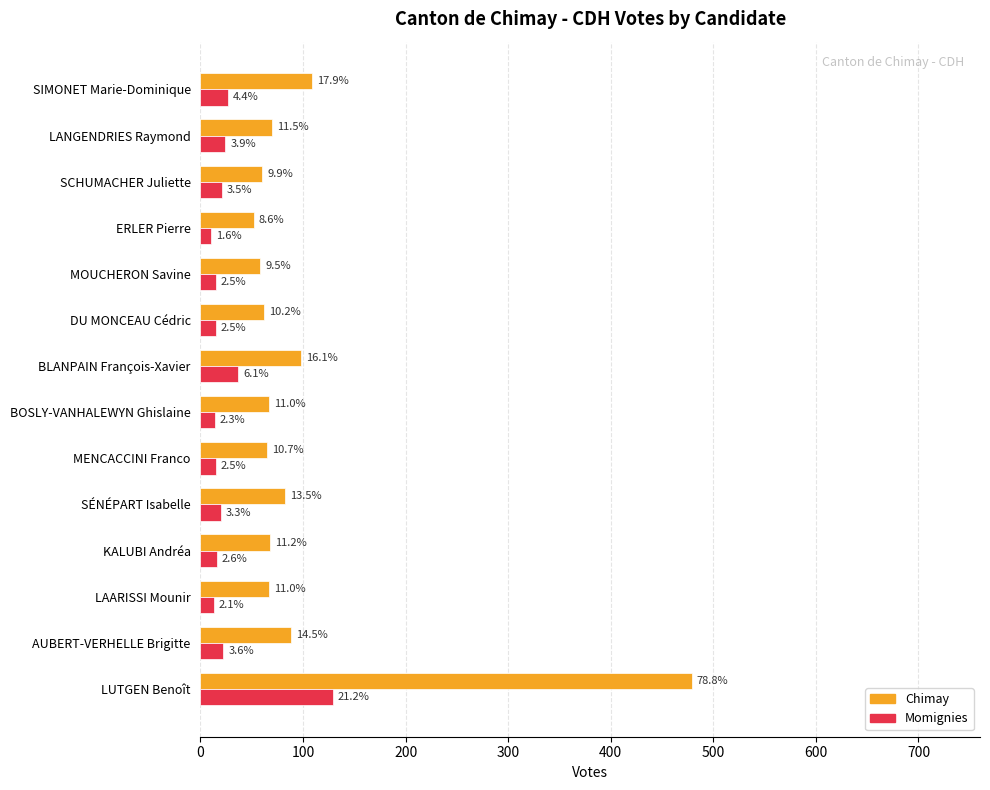

What are all the series names shown in the legend?

Chimay, Momignies